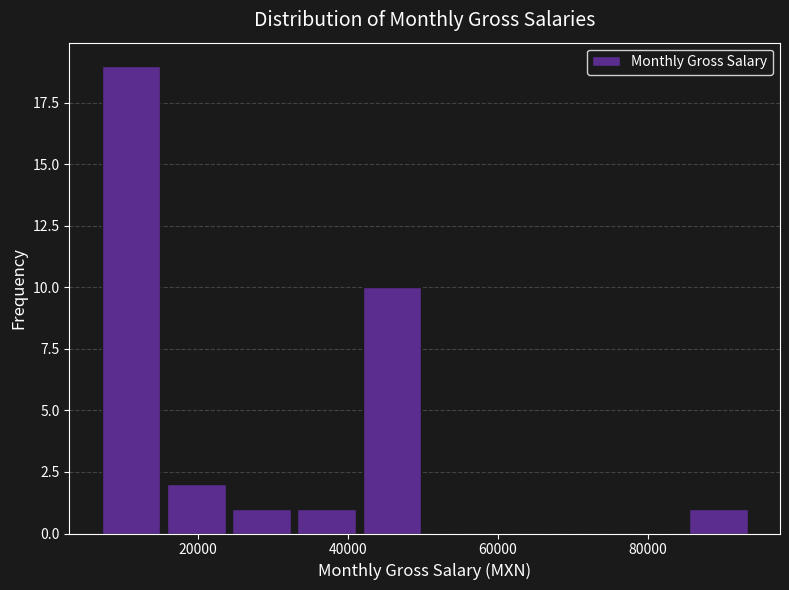

Reading left to right, list every bar in this chart as the range it spans on the x-axis followed by its height. Neither the bar edges nor the heights are printed on the chart, so give them approximately, as read against the axes.

6000 to 16000: 19
16000 to 24000: 2
24000 to 32000: 1
32000 to 42000: 1
42000 to 50000: 10
50000 to 58000: 0
58000 to 68000: 0
68000 to 76000: 0
76000 to 86000: 0
86000 to 94000: 1